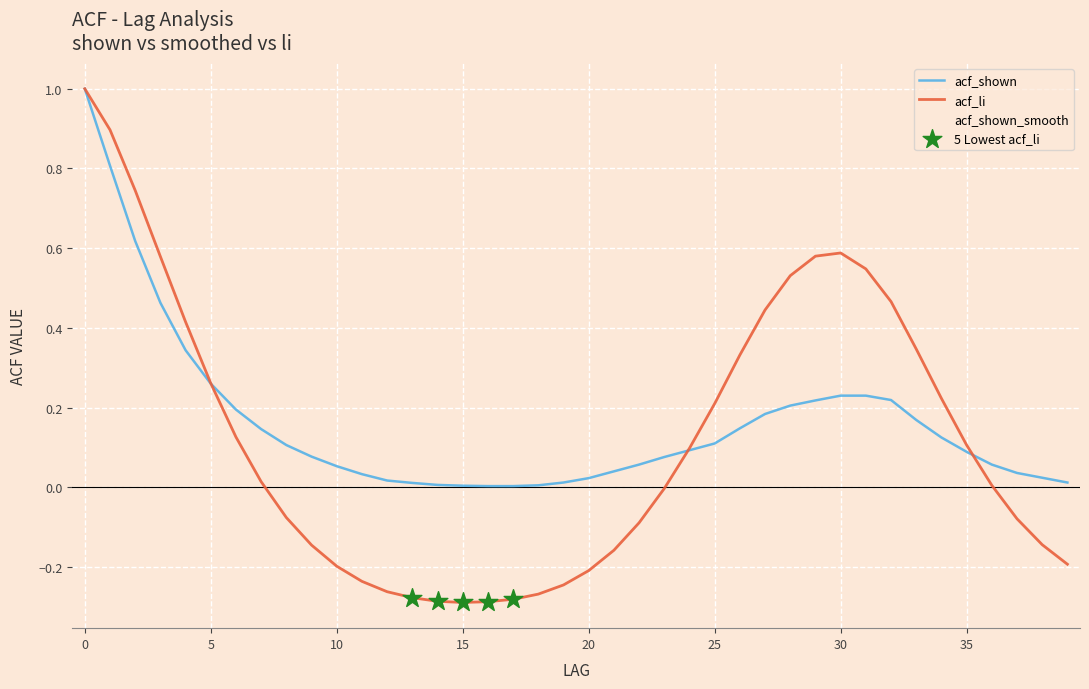

Which series has the largest range (max minus min)?

acf_li